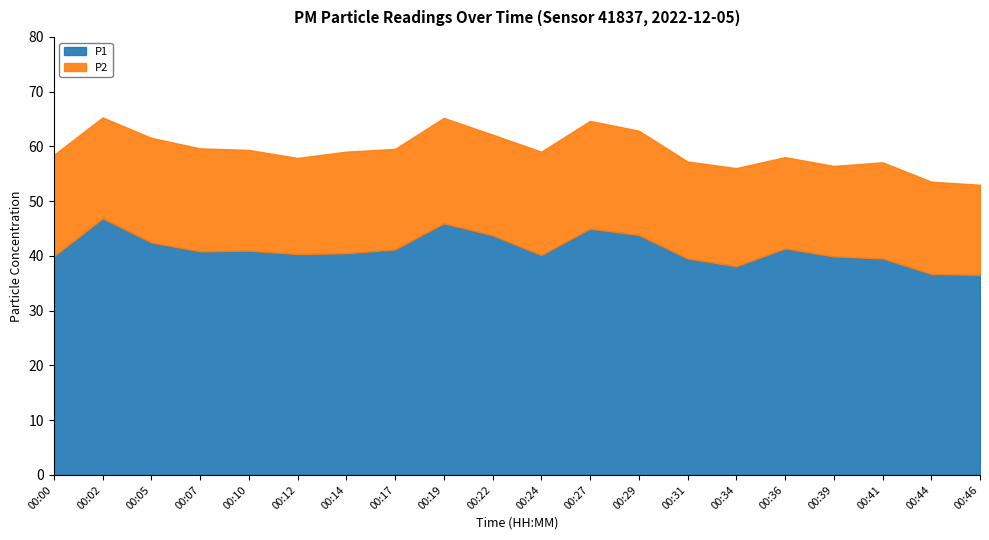

Rank the series at 00:17 from highest to lowest value.

P1, P2